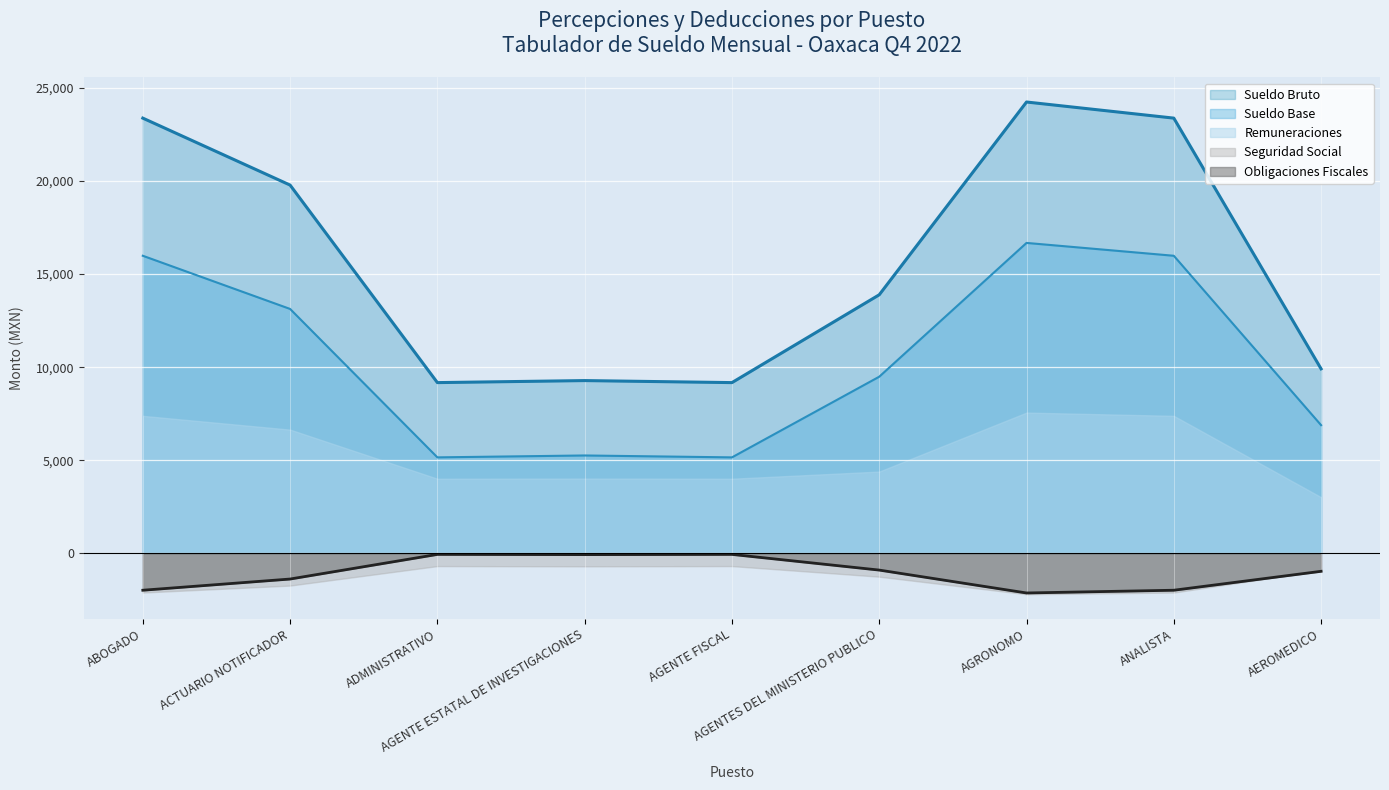

In Obligaciones Fiscales, how many points are lower than both neighbors (excluding endpoints)?

2